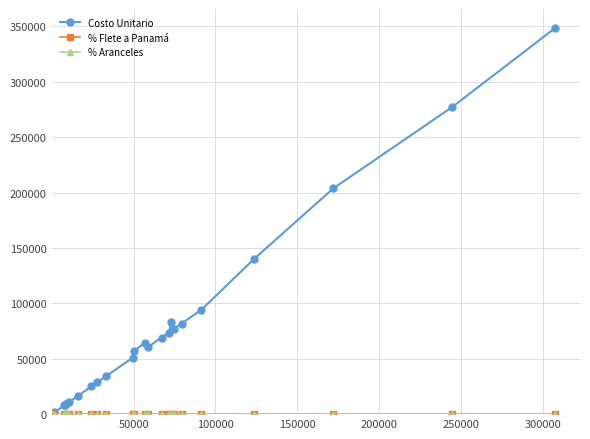

Which series has the largest total across all categories?

Costo Unitario